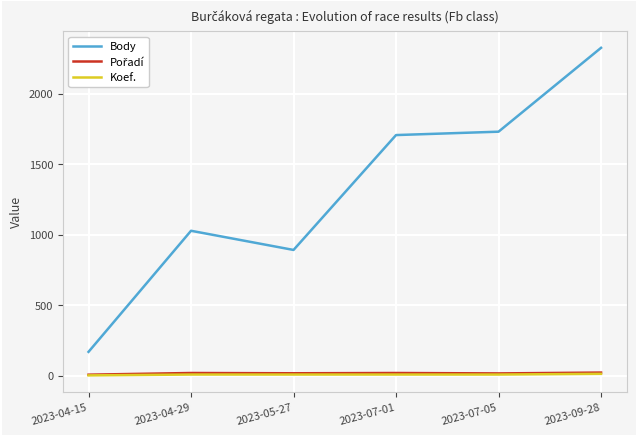

Where is Body nearest to the value 1246?

2023-04-29